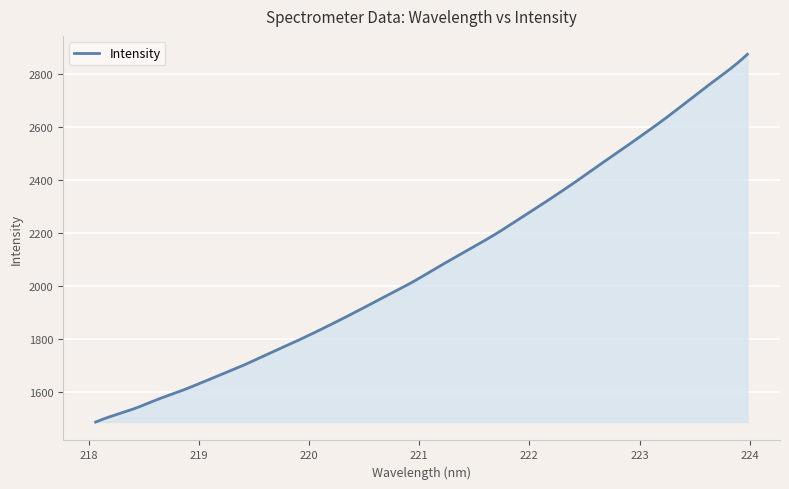

What is the smallest value displayed?

1488.1